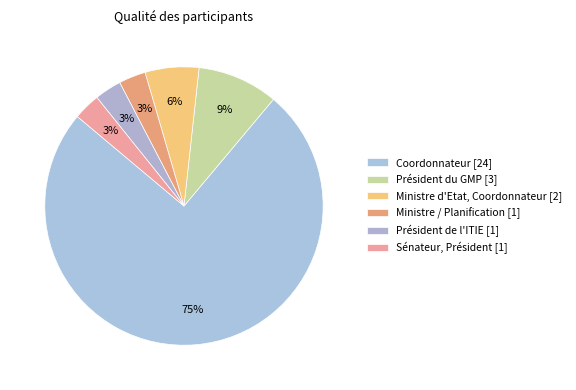

Count the number of slices in the pie.

6